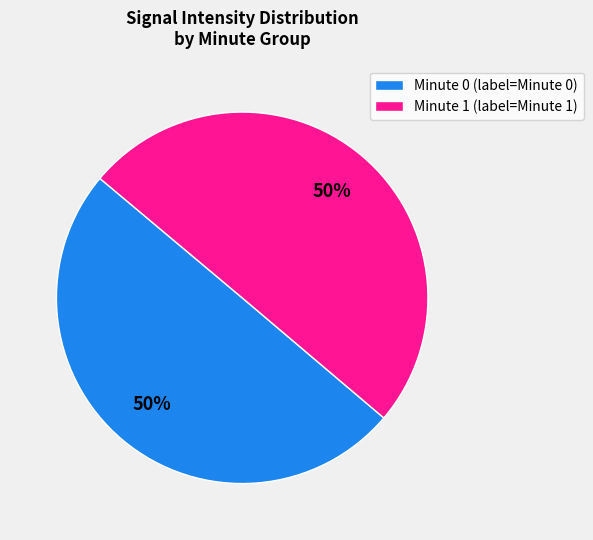

Count the number of slices in the pie.

2